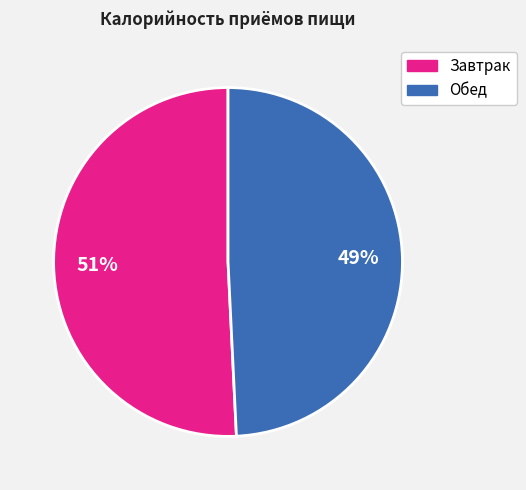

To the nearest percent, what is the difference between the largest and smallest slice percentages?

2%